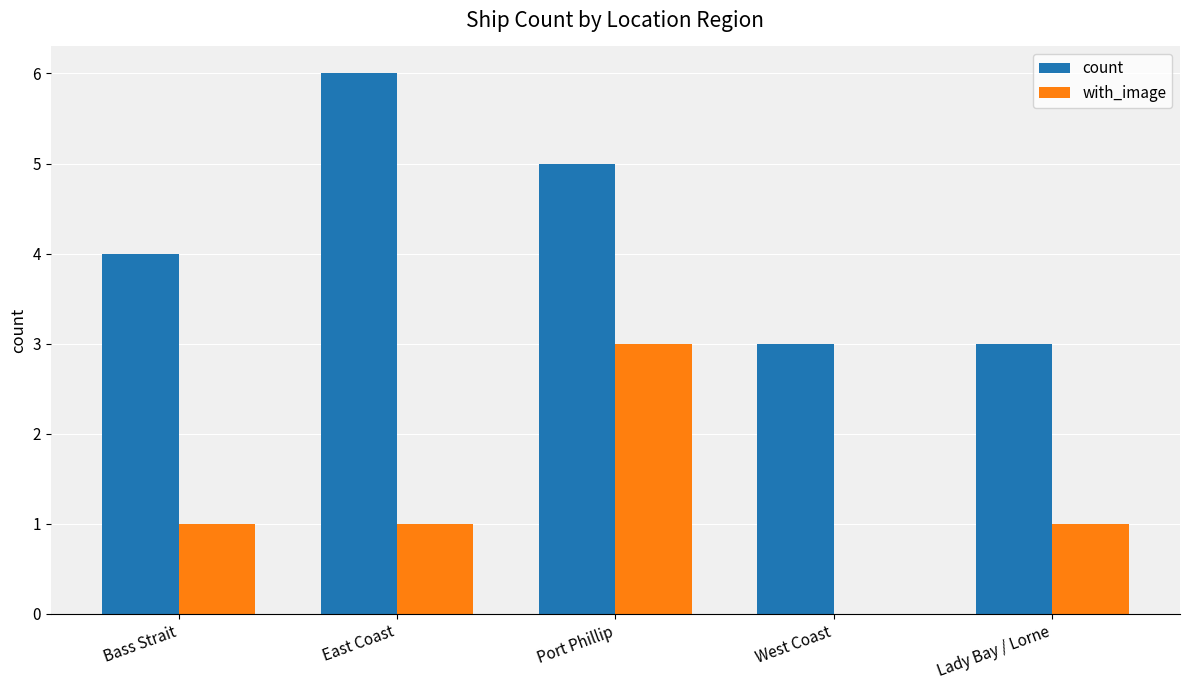

Which label corresponds to the largest value in the chart?

East Coast